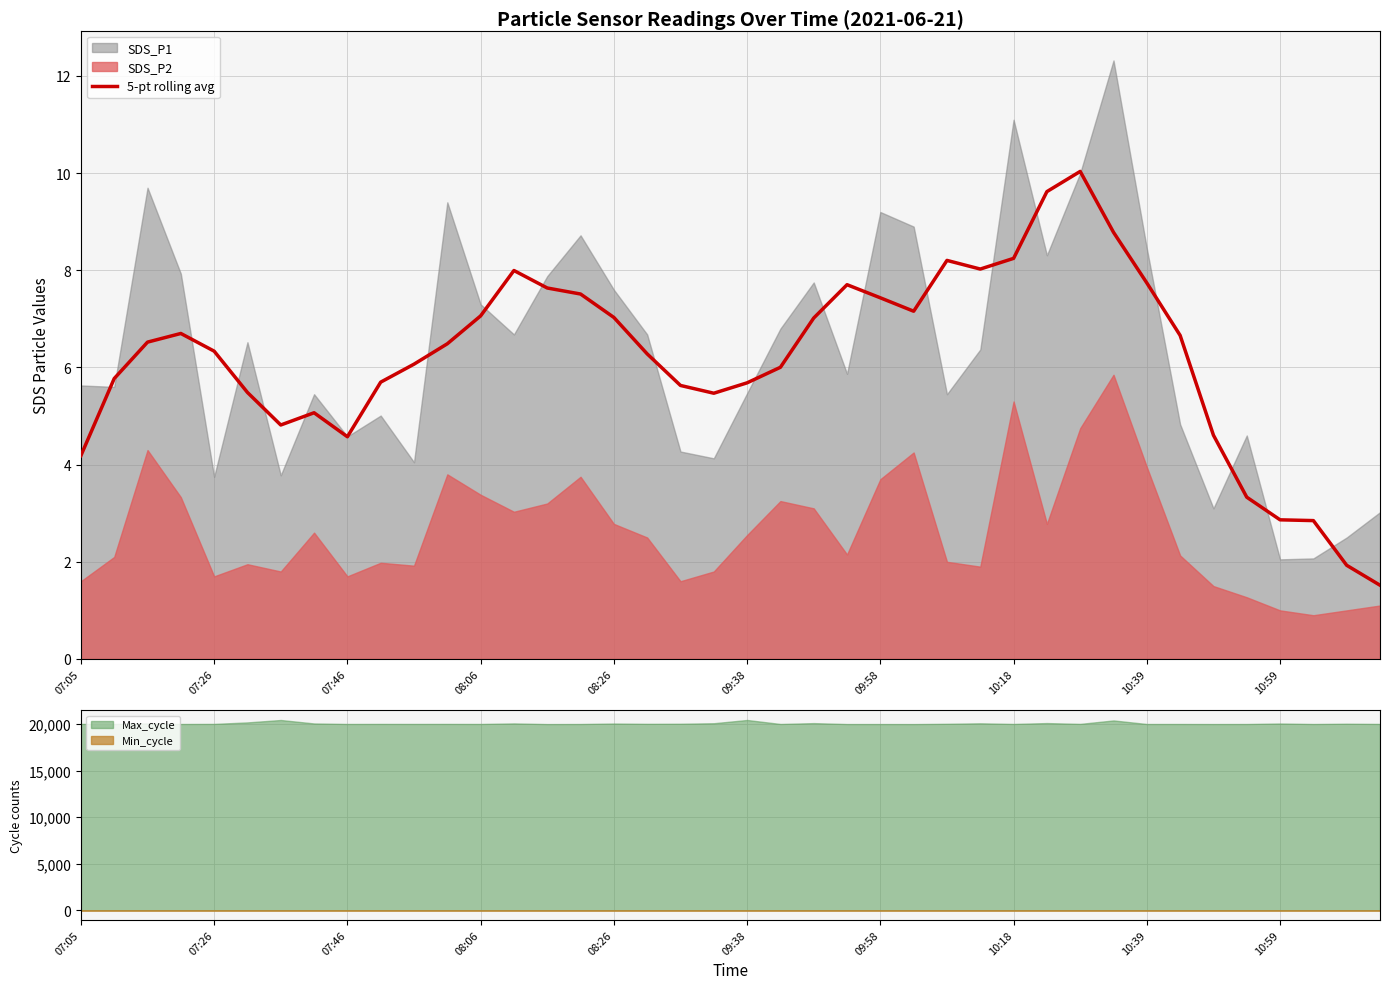

What is the difference between the maximum and minimum values?

8.5